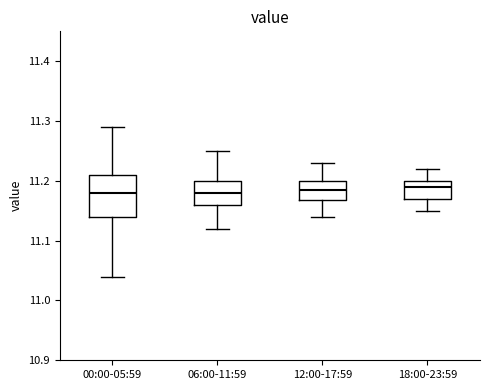

Reading left to right, transcribe this box plot: for each box, give where its median line is, the range the box spans, and where its two whiskers end, as read against the y-axis. The values are not printed on the chart, so give them approximately, as read against the axis.

00:00-05:59: median 11.18, box 11.14 to 11.21, whiskers 11.04 to 11.29
06:00-11:59: median 11.18, box 11.16 to 11.20, whiskers 11.12 to 11.25
12:00-17:59: median 11.19, box 11.17 to 11.20, whiskers 11.14 to 11.23
18:00-23:59: median 11.19, box 11.17 to 11.20, whiskers 11.15 to 11.22